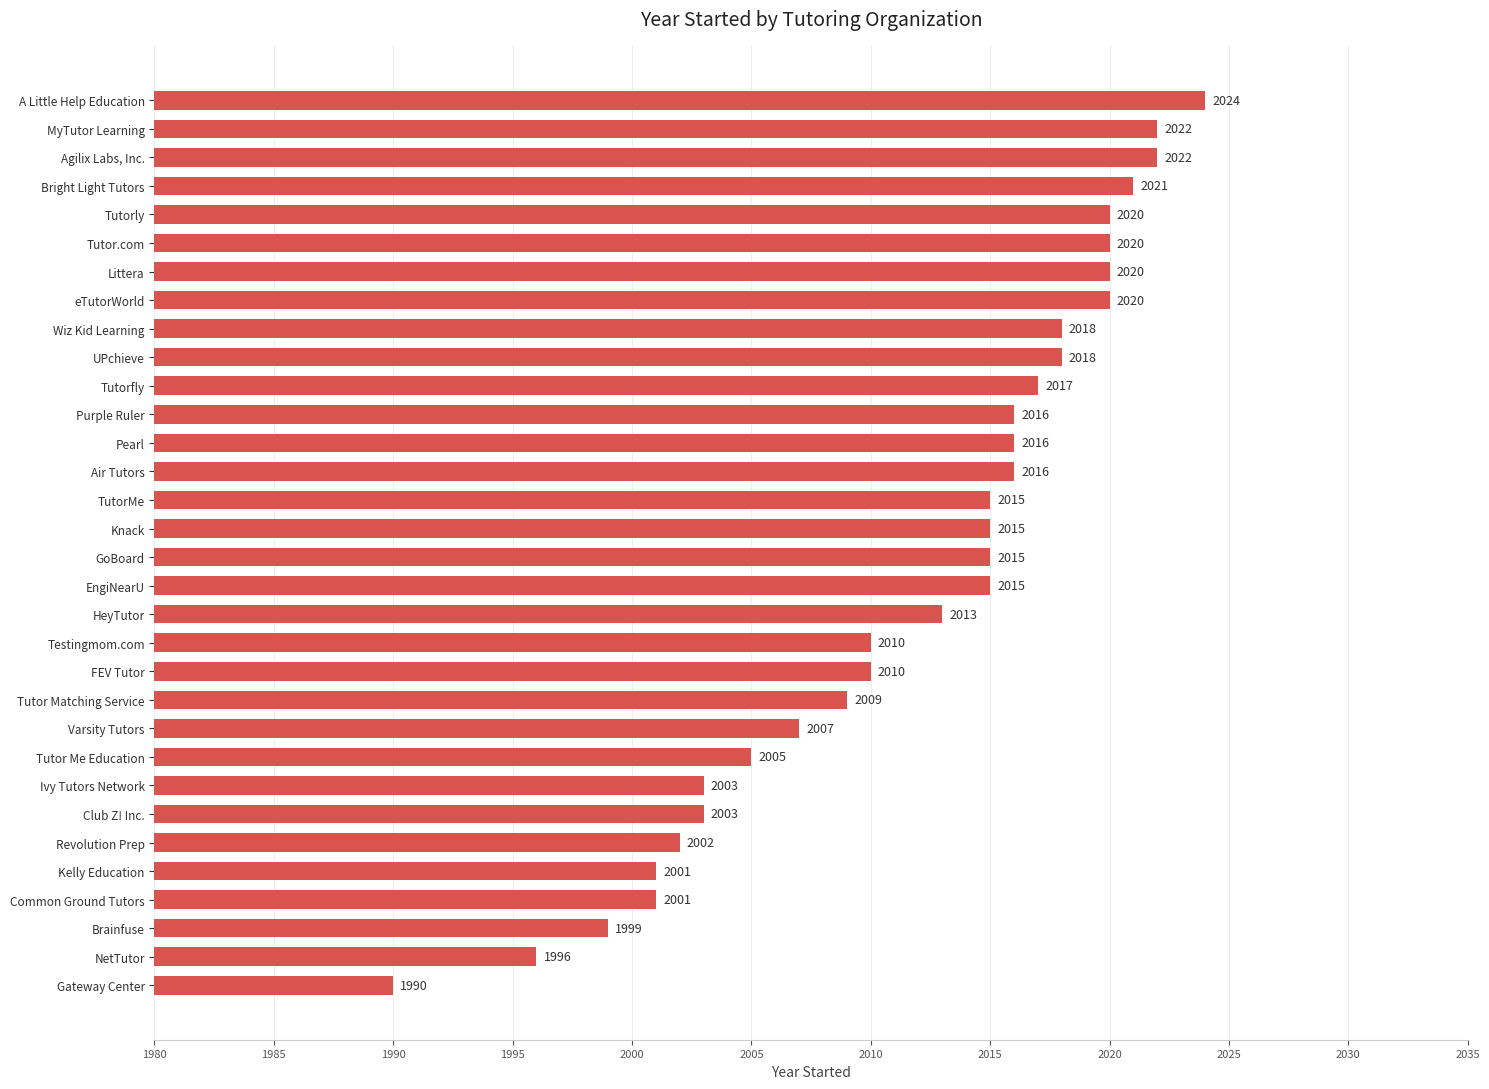

What is the approximate value at Air Tutors, to the nearest 5?

2015